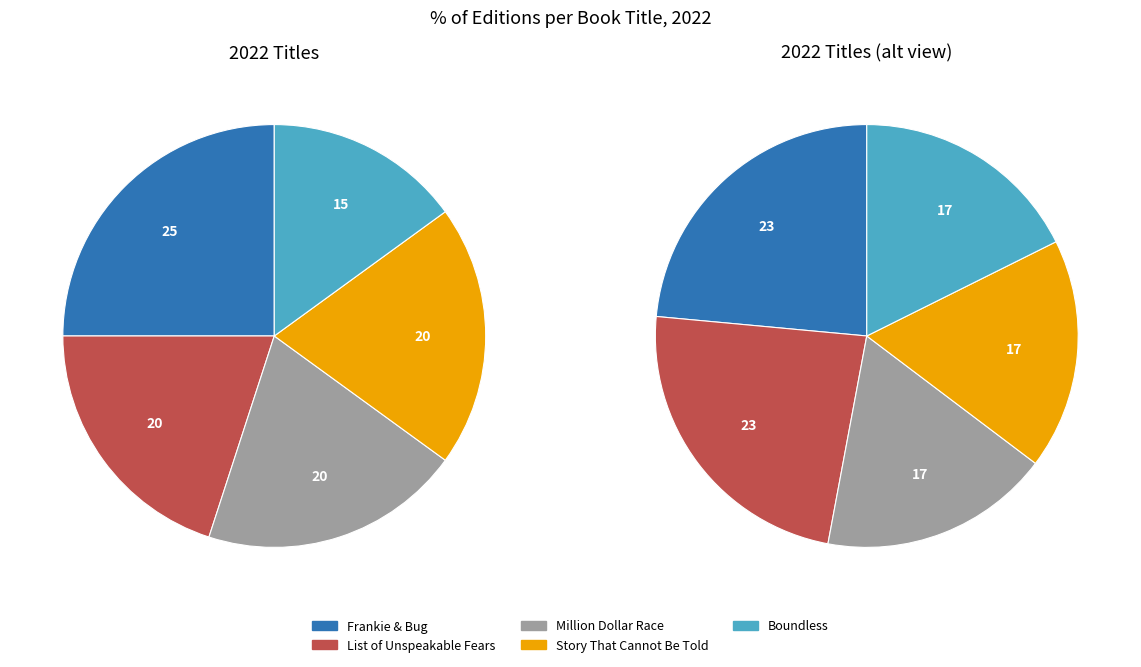

To the nearest percent, what is the combined percentage of List of Unspeakable Fears and Boundless?

35%